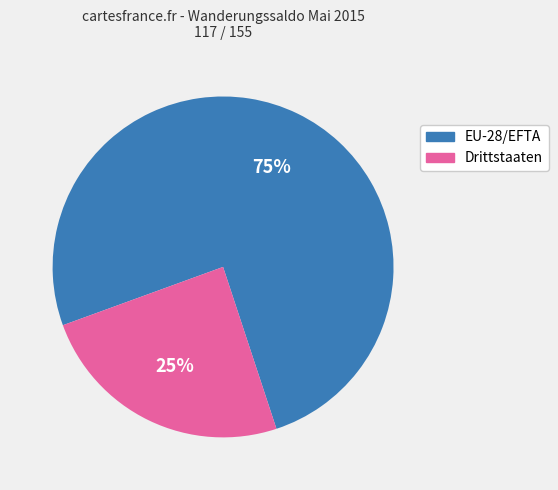

Is the sum of Drittstaaten and EU-28/EFTA greater than half?

Yes